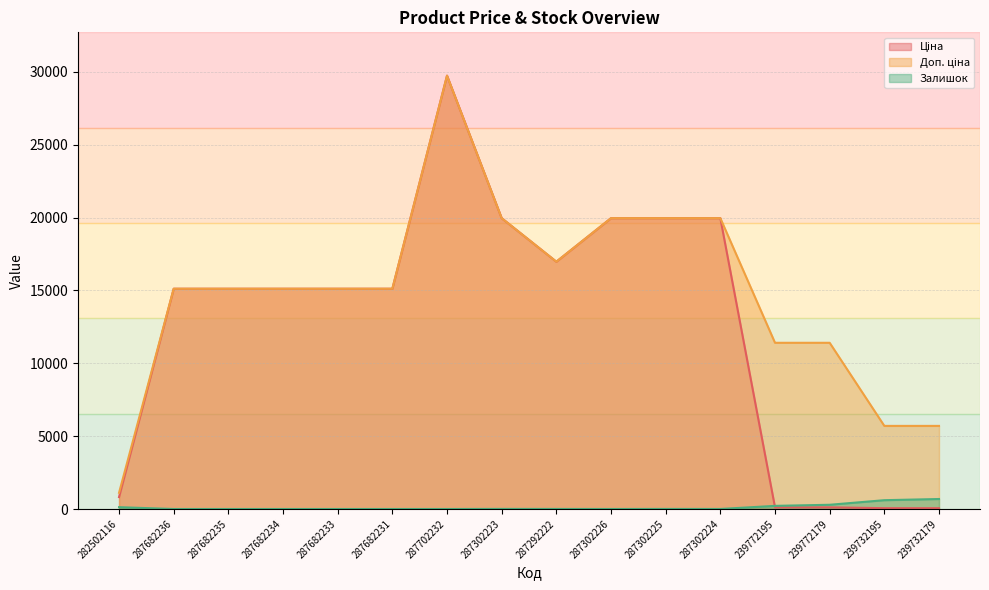

True or false: Доп. ціна and Залишок cross at least once.

False